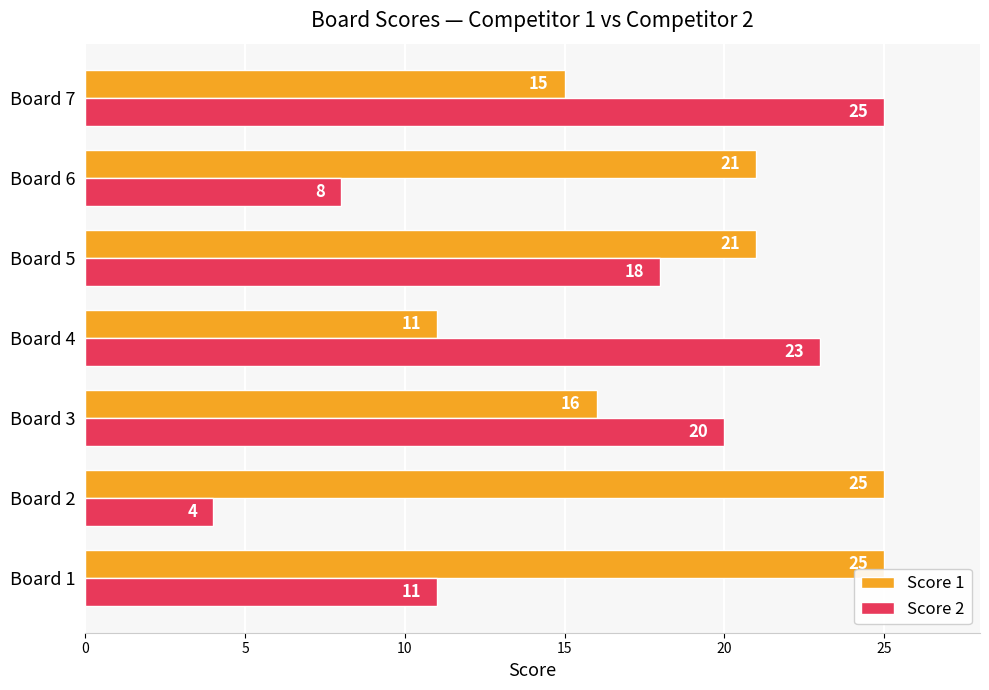

Rank the series at Board 4 from highest to lowest value.

Score 2, Score 1